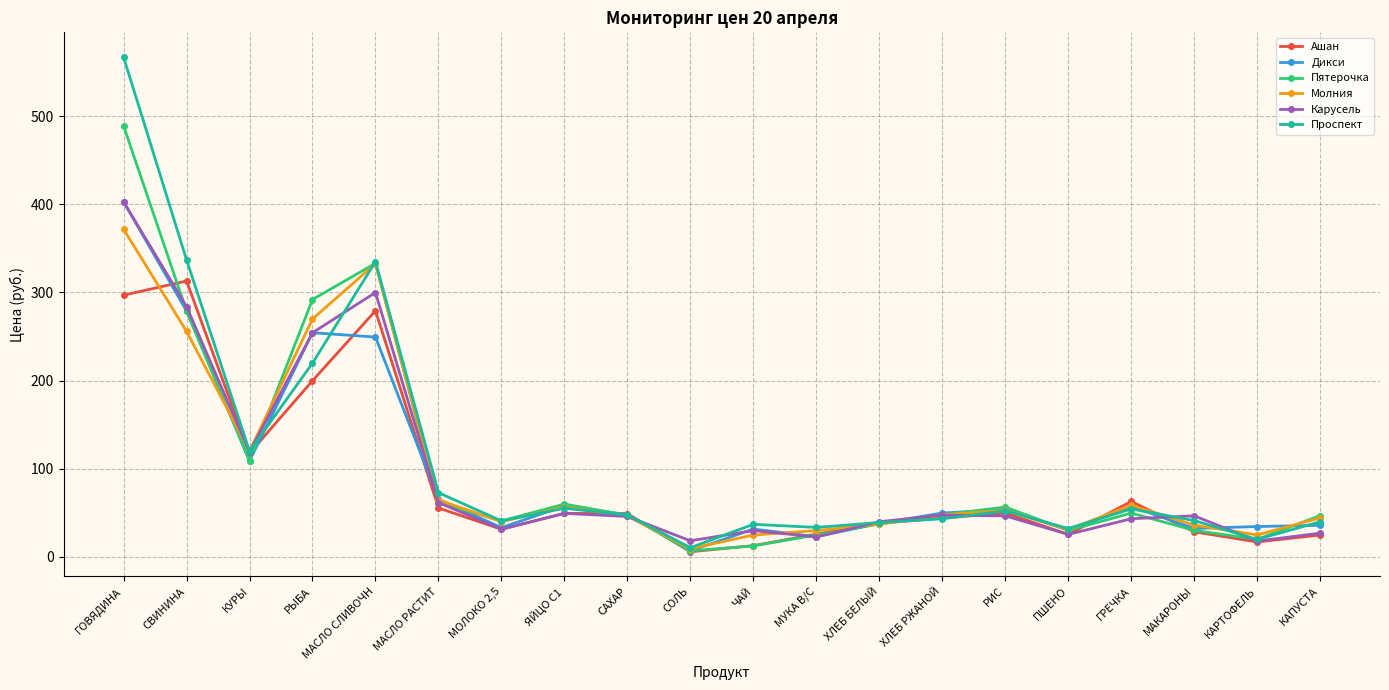

Where does the Проспект series first go above 47?

ГОВЯДИНА